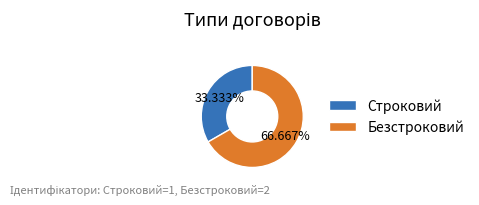

Which category has the biggest portion of the pie?

Безстроковий